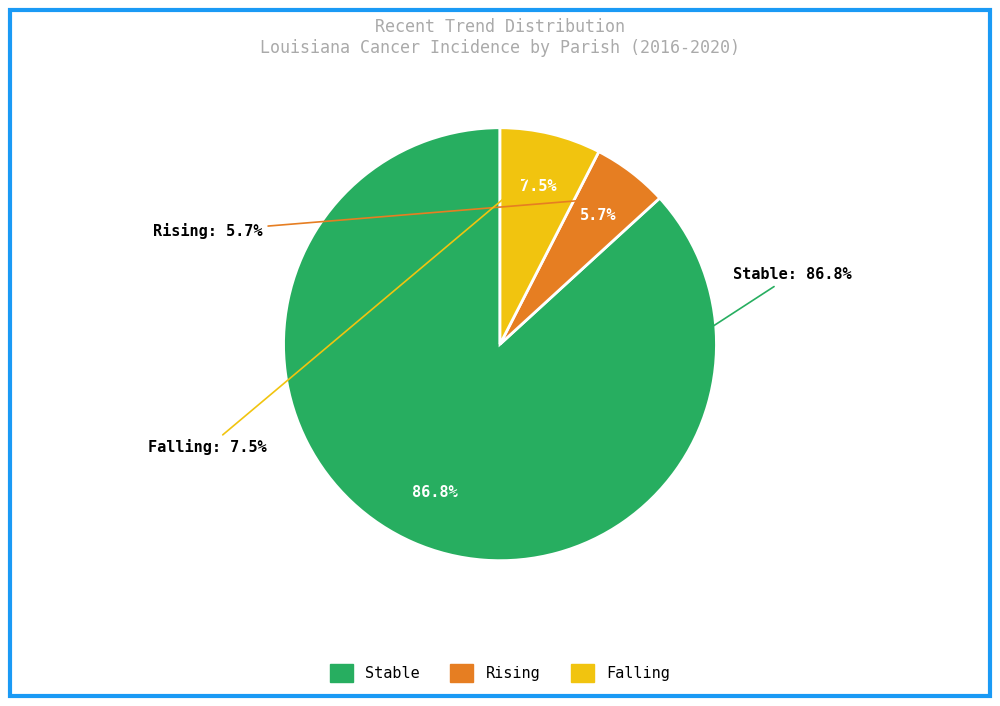

How many slices are in this pie chart?

3